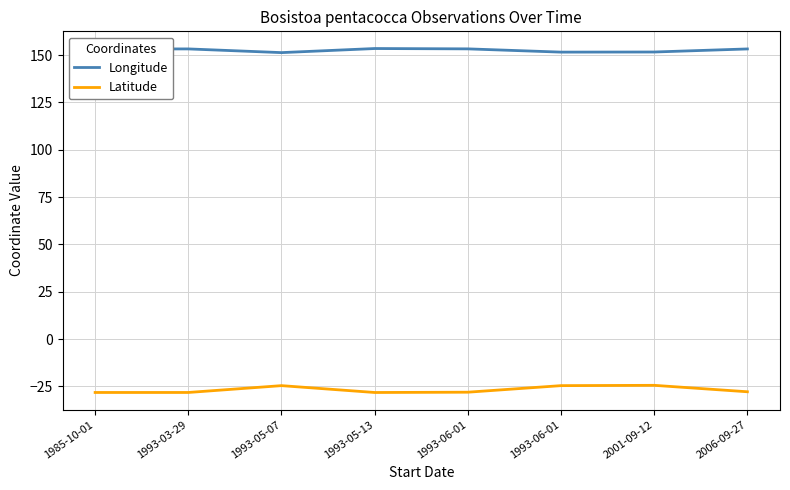

Which series has the widest spread of values?

Latitude